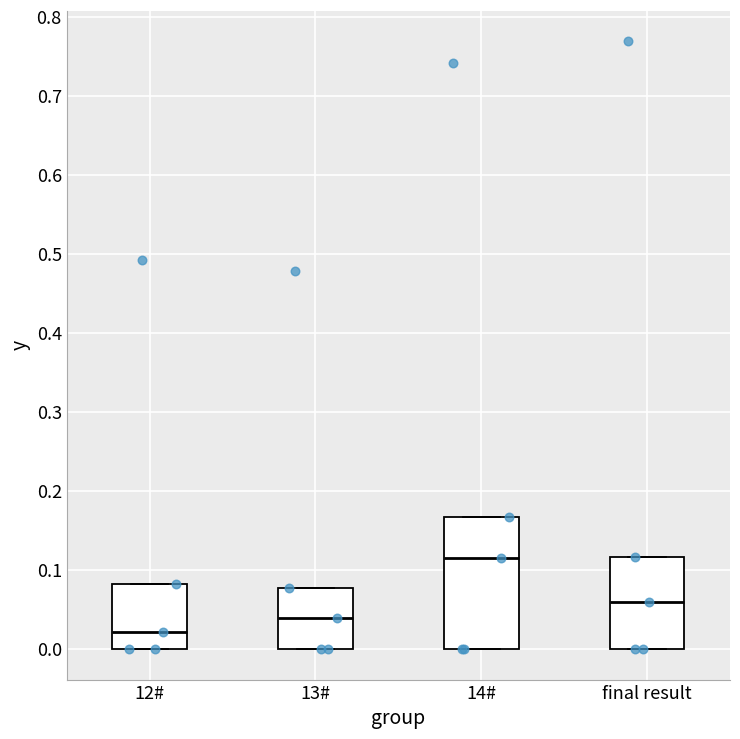

Where is the lower edge of the box for 13# on the y-axis? The values are not printed on the chart, so give them approximately, as read against the axis.

0.00